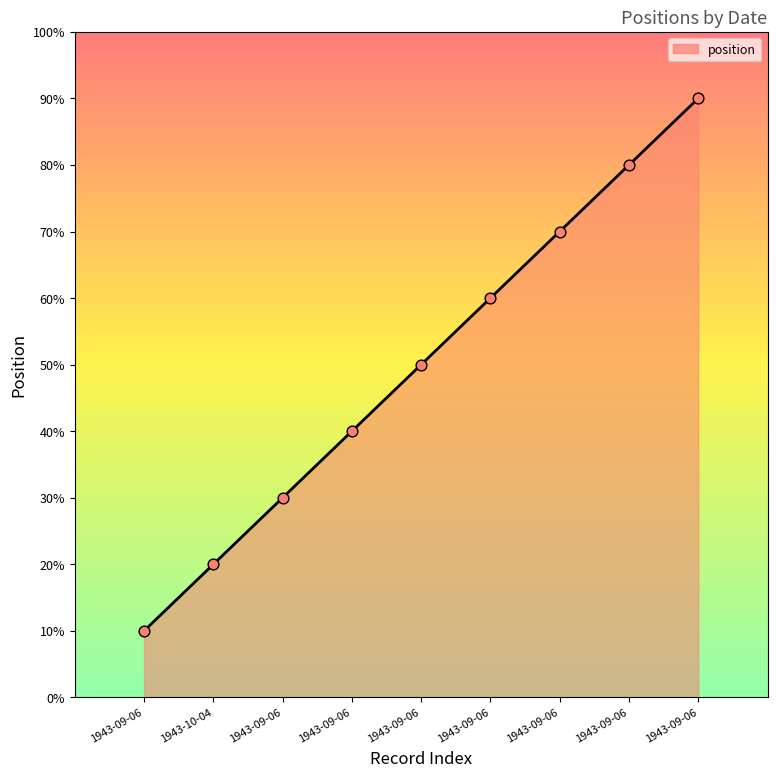

Which has a higher value, 1943-09-06 or 1943-09-06?

1943-09-06